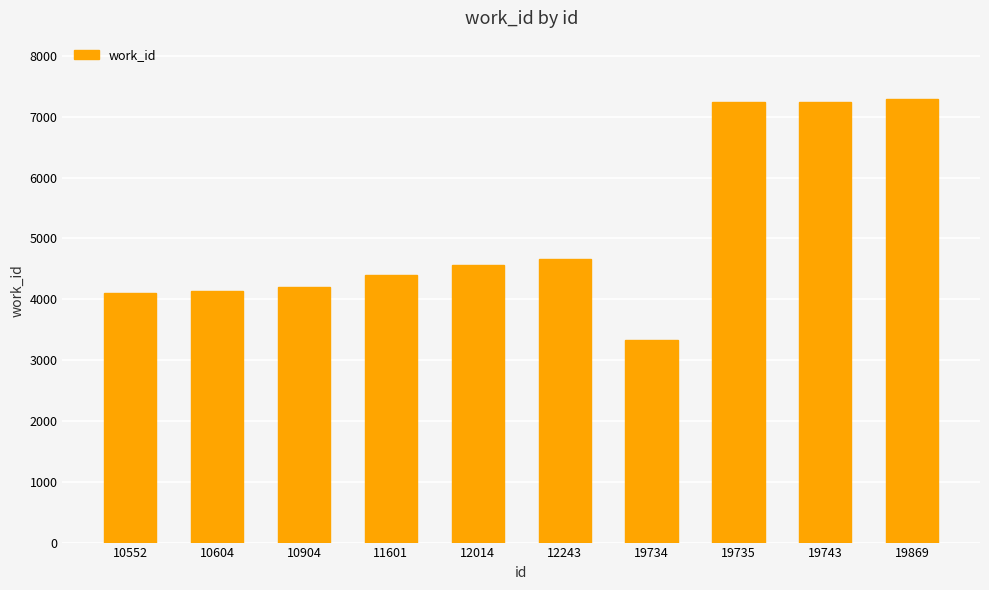

Does the chart contain stacked bars?

No